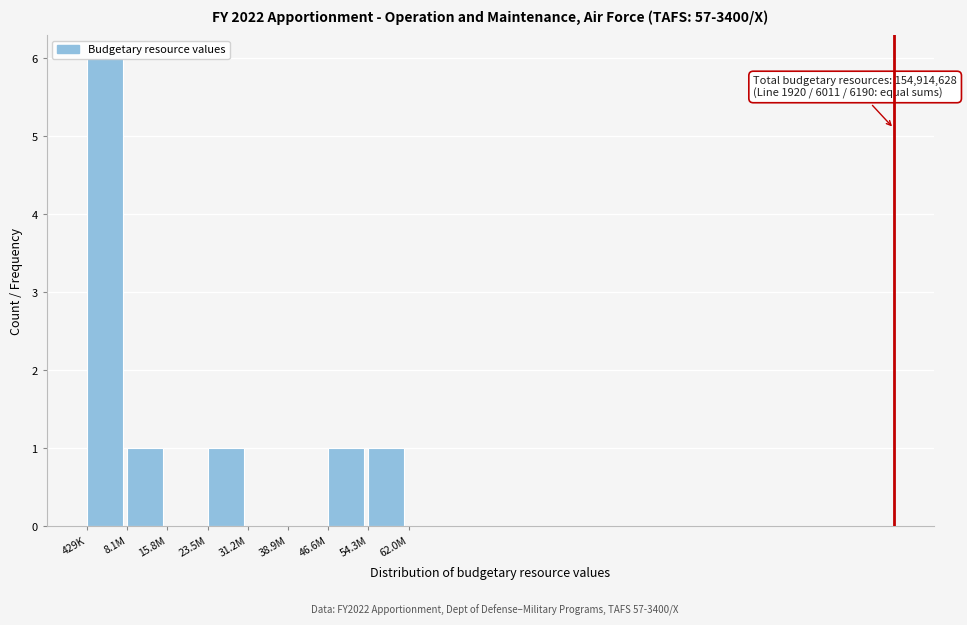

What is the greatest value displayed?

6